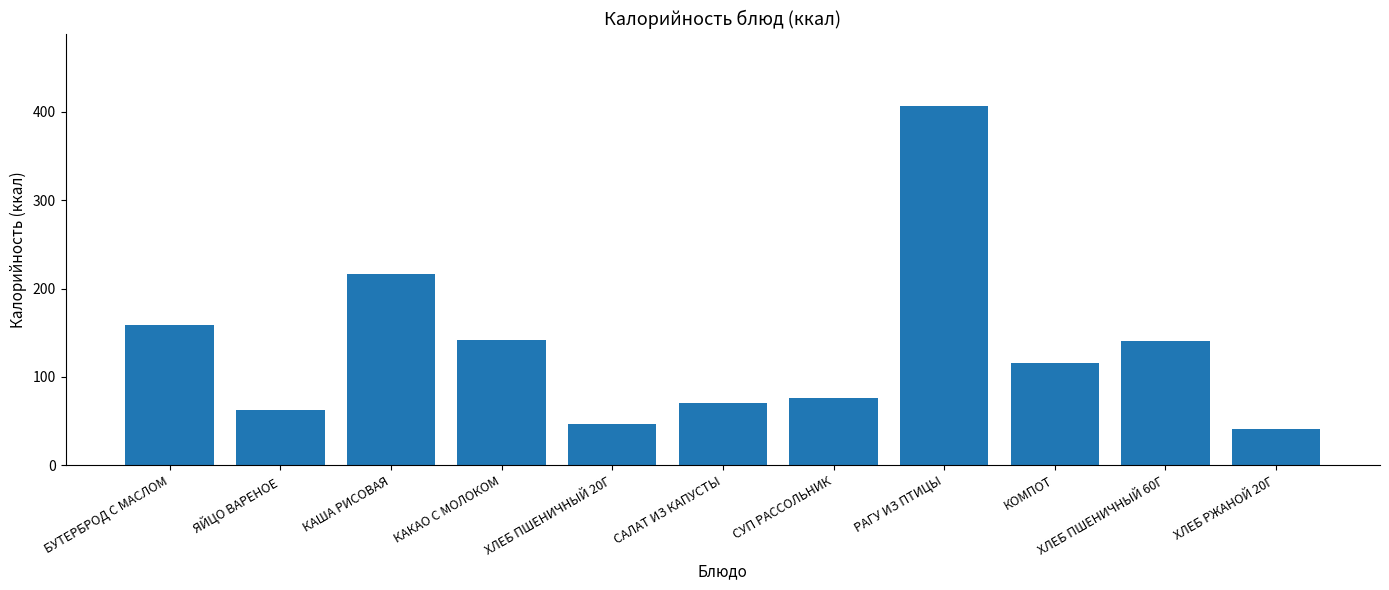

What is the value of the 6th bar from the left?

70.9